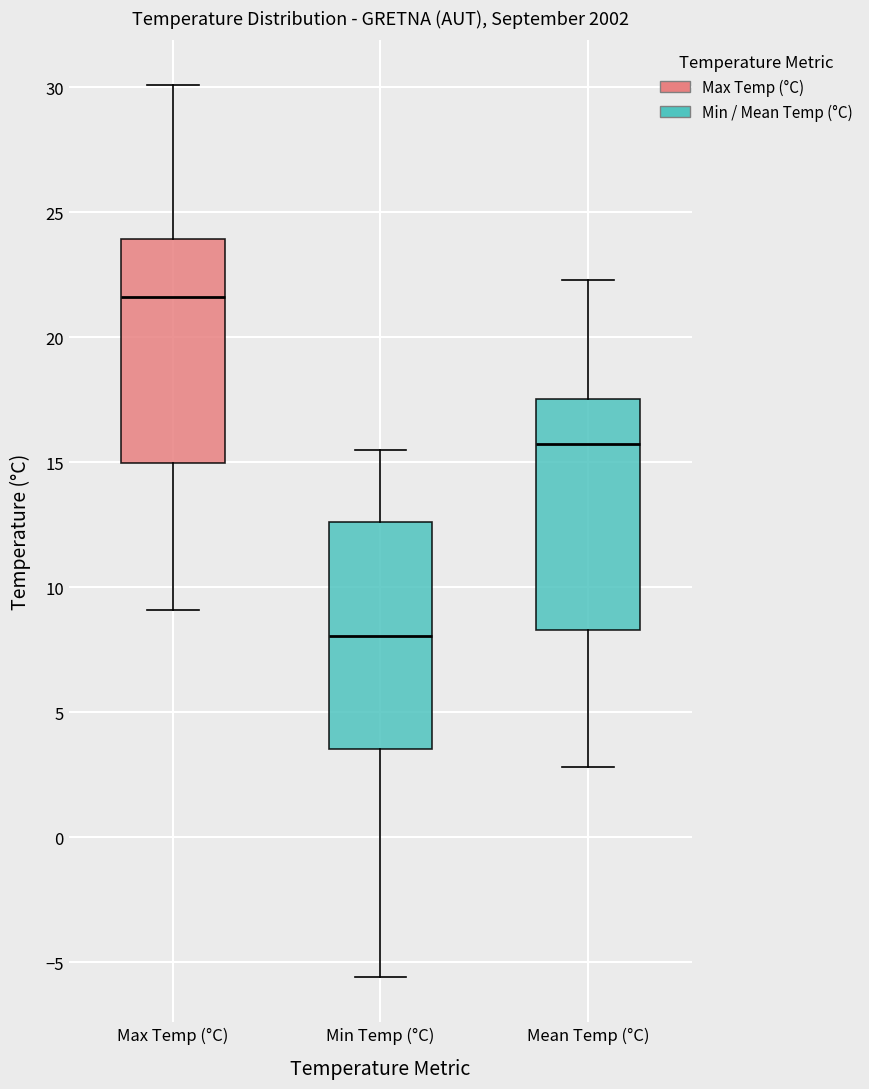

Reading left to right, transcribe this box plot: for each box, give where its median line is, the range the box spans, and where its two whiskers end, as read against the y-axis. The values are not printed on the chart, so give them approximately, as read against the axis.

Max Temp (°C): median 21.5, box 15.0 to 24.0, whiskers 9.0 to 30.0
Min Temp (°C): median 8.0, box 3.5 to 12.5, whiskers -5.5 to 15.5
Mean Temp (°C): median 16.0, box 8.5 to 17.5, whiskers 3.0 to 22.5